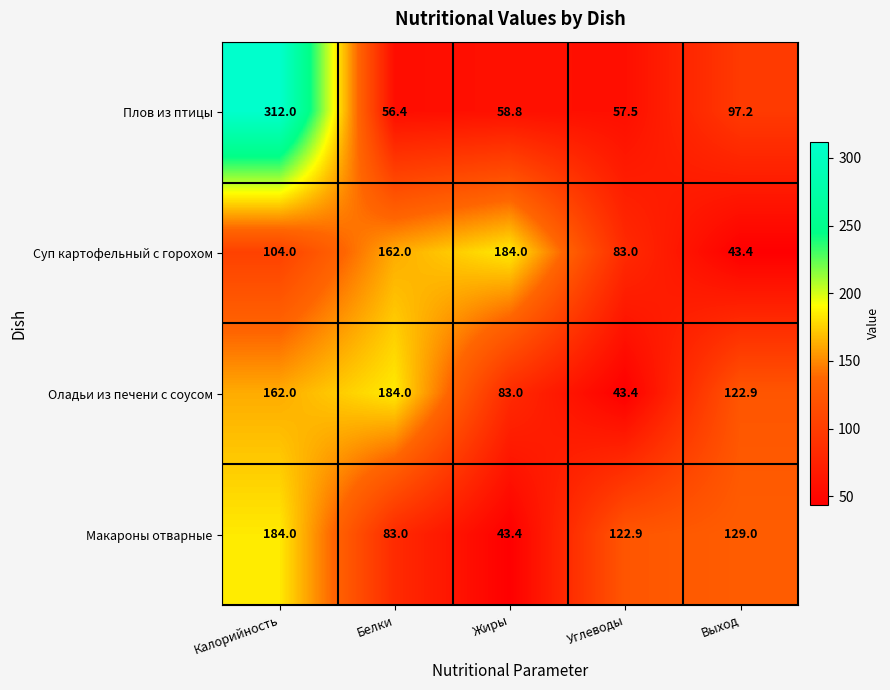

What is the average value of the Плов из птицы series?

116.4